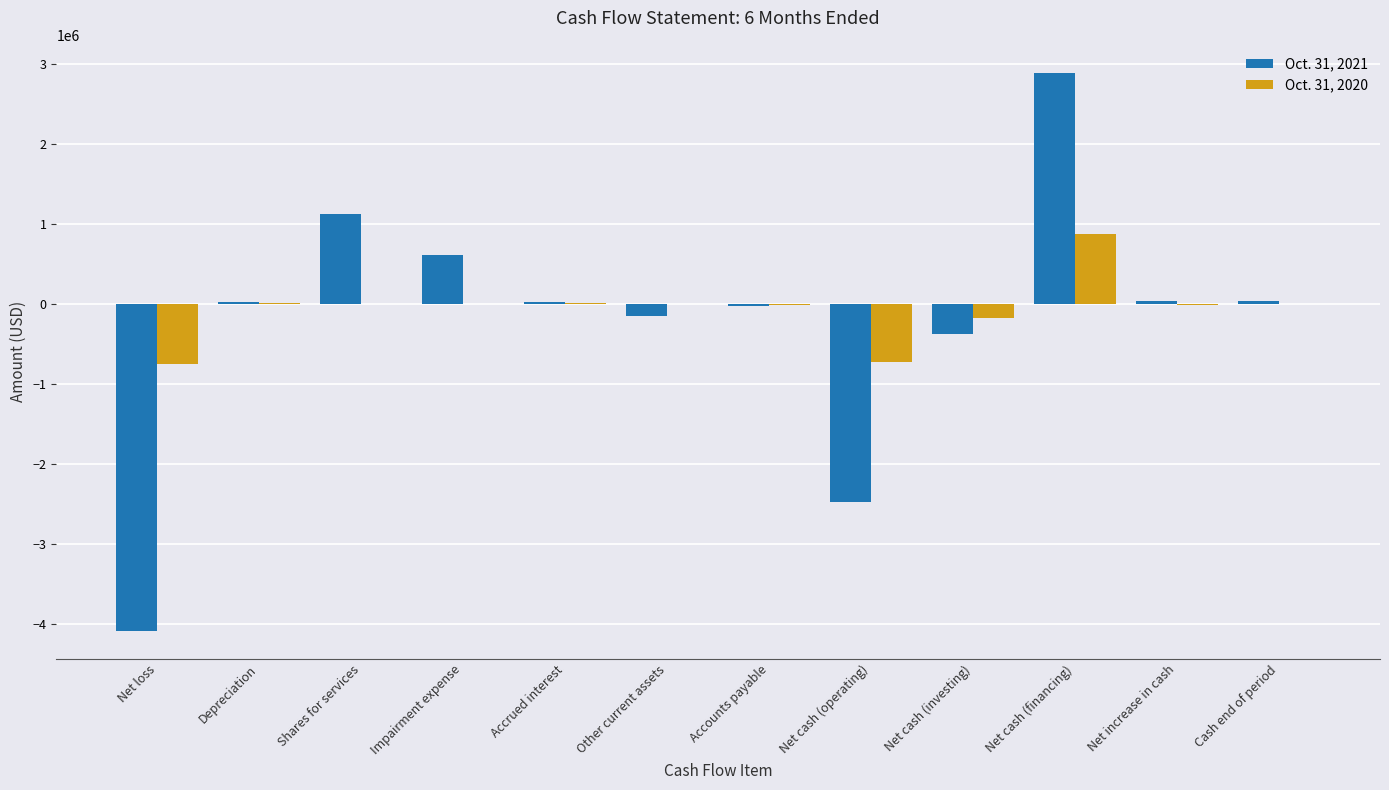

Which category has the highest value in the Oct. 31, 2021 series?

Net cash (financing)